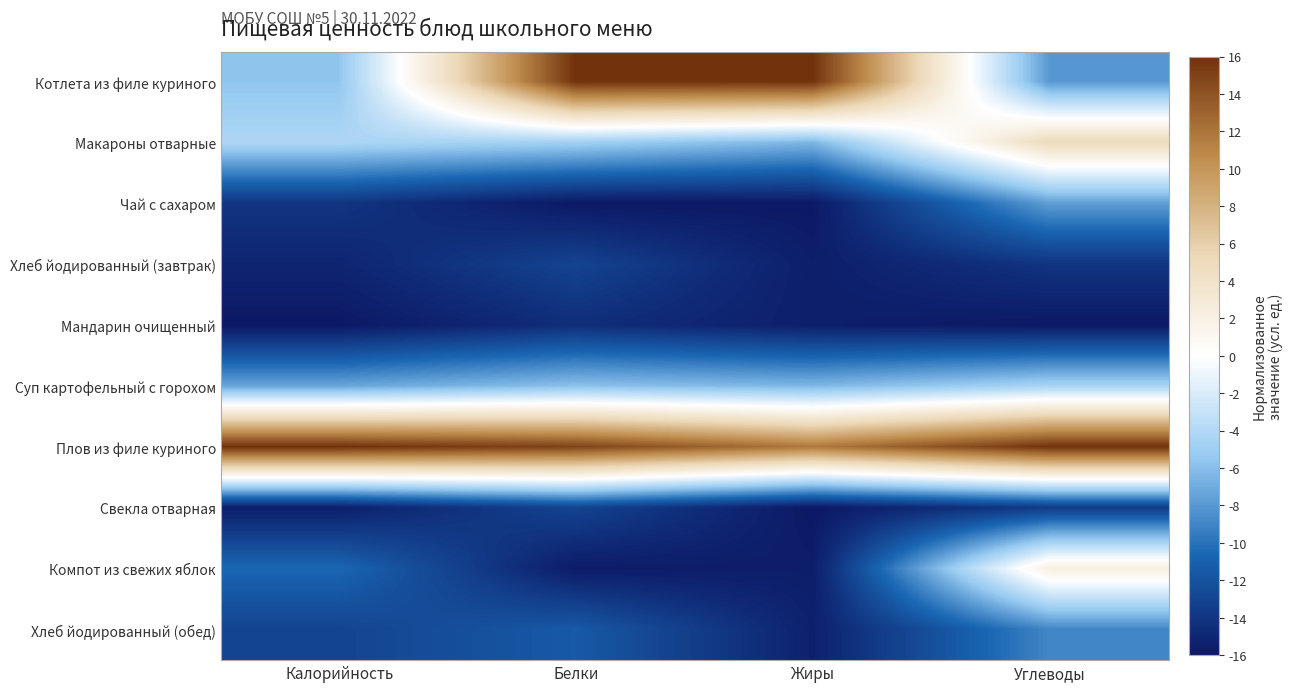

Count the number of categories in the chart.

4